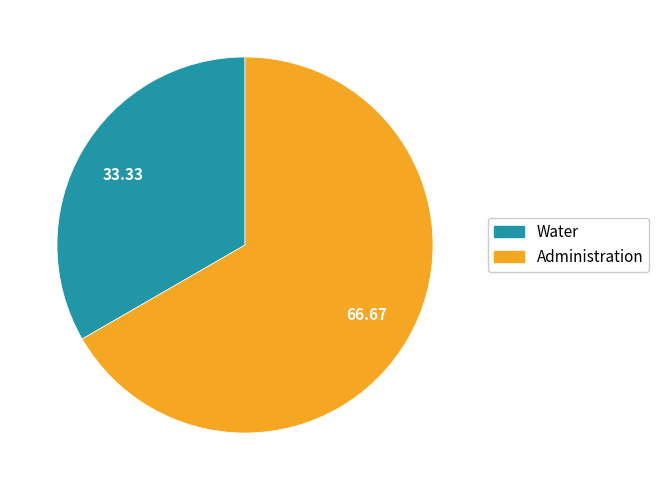

The Administration slice represents 61% of the pie. True or false?

False